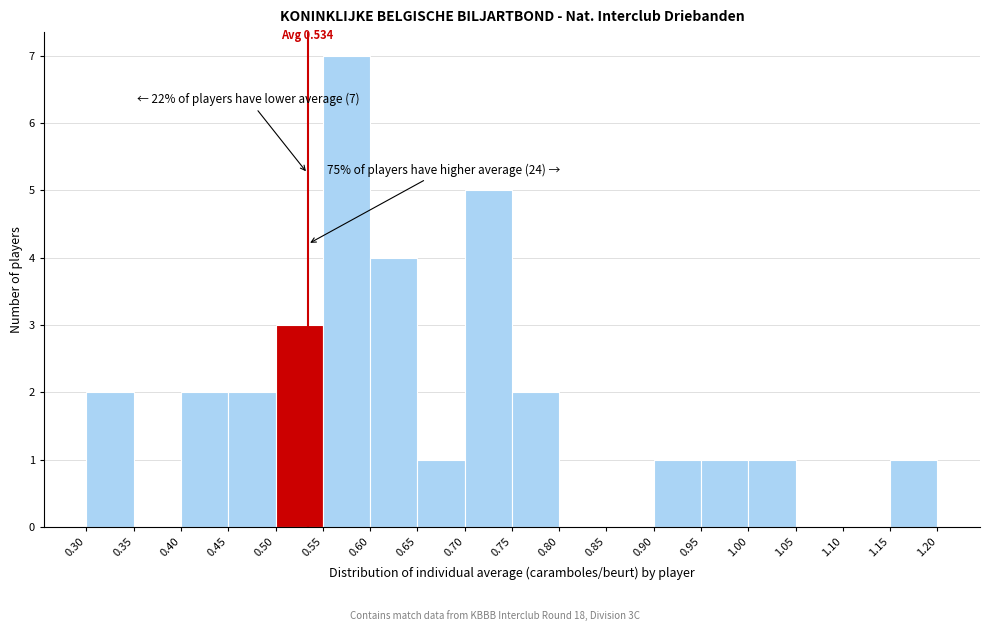

Which range on the x-axis has the tallest bar?

0.55 to 0.60